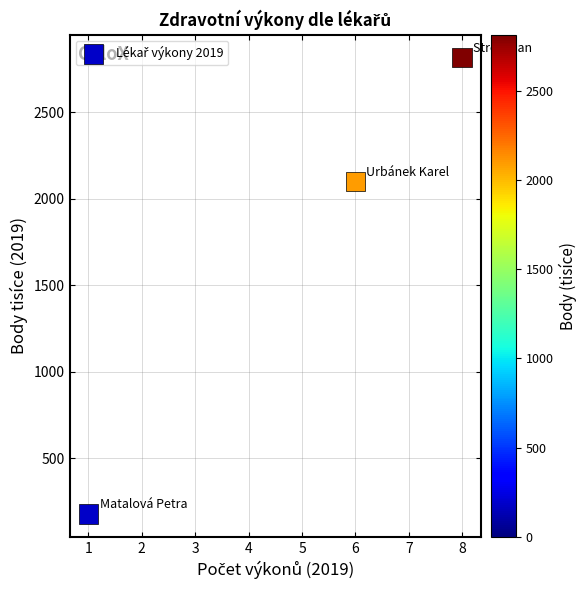

What Y value in the scatter plot is closest to 1497?

2100